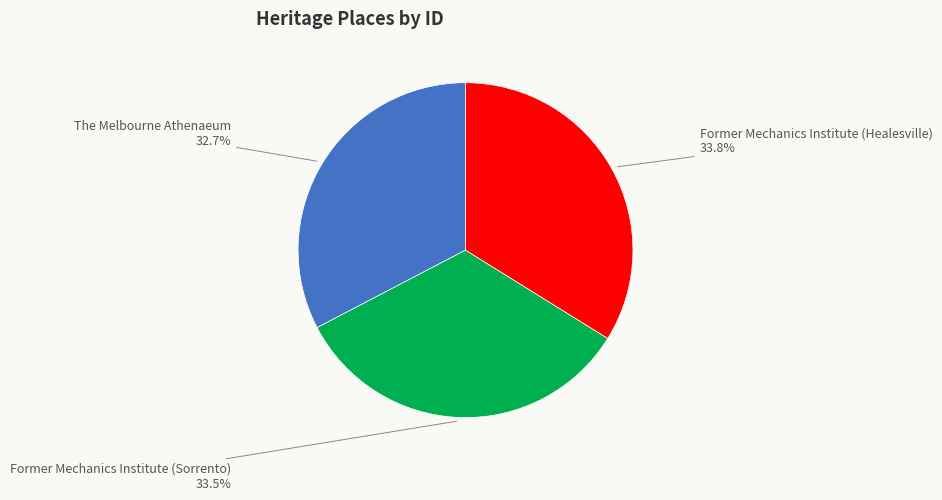

Which slice is the smallest?

The Melbourne Athenaeum